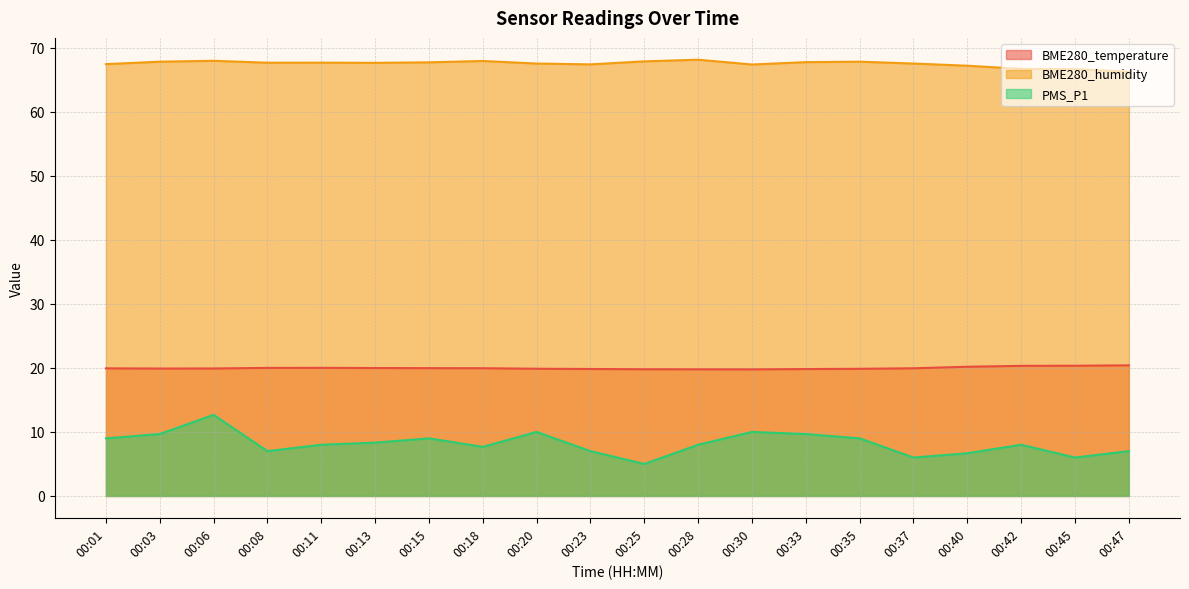

In BME280_temperature, how many points are lower than both neighbors (excluding endpoints)?

2